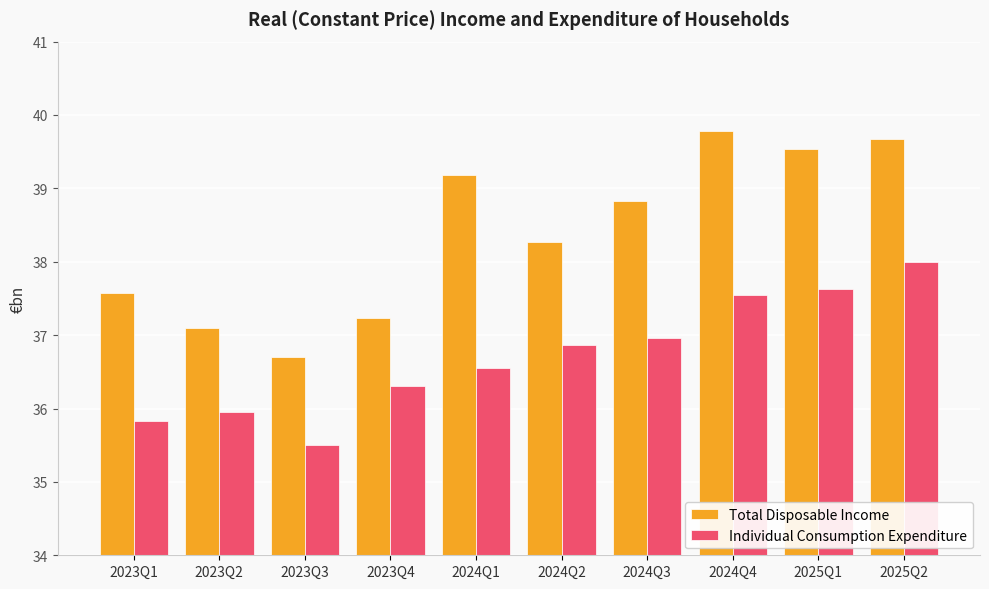

At which label does Individual Consumption Expenditure first exceed 36?

2023Q4